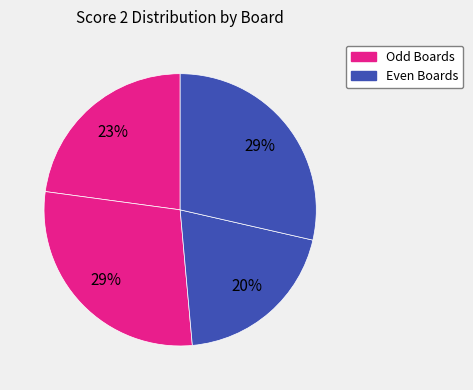

Is there any slice that represents more than half of the pie?

No